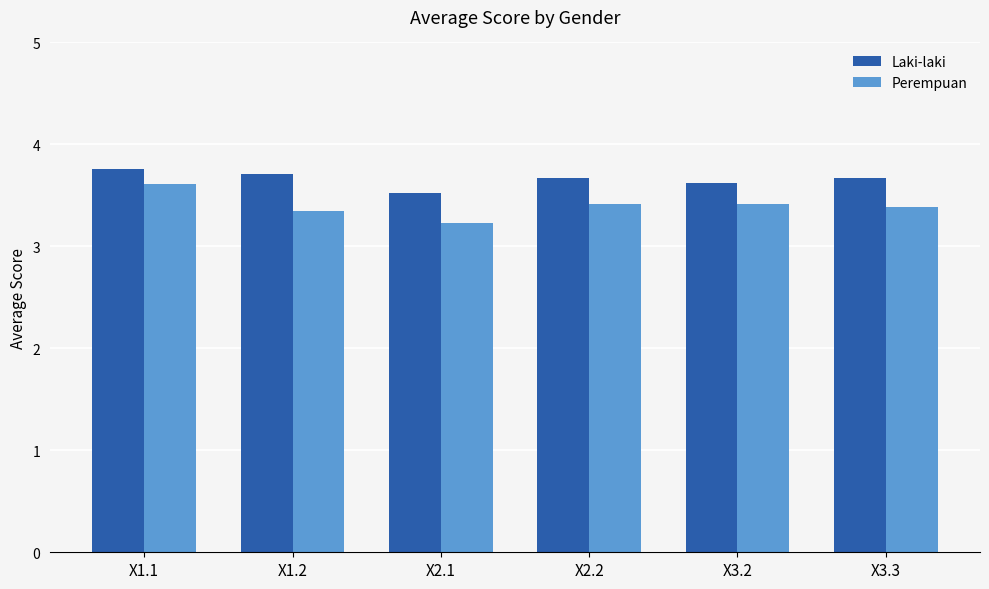

Reading left to right, list all the values displayed in this chart.

Laki-laki: 3.8	3.7	3.5	3.7	3.6	3.7
Perempuan: 3.6	3.4	3.2	3.4	3.4	3.4